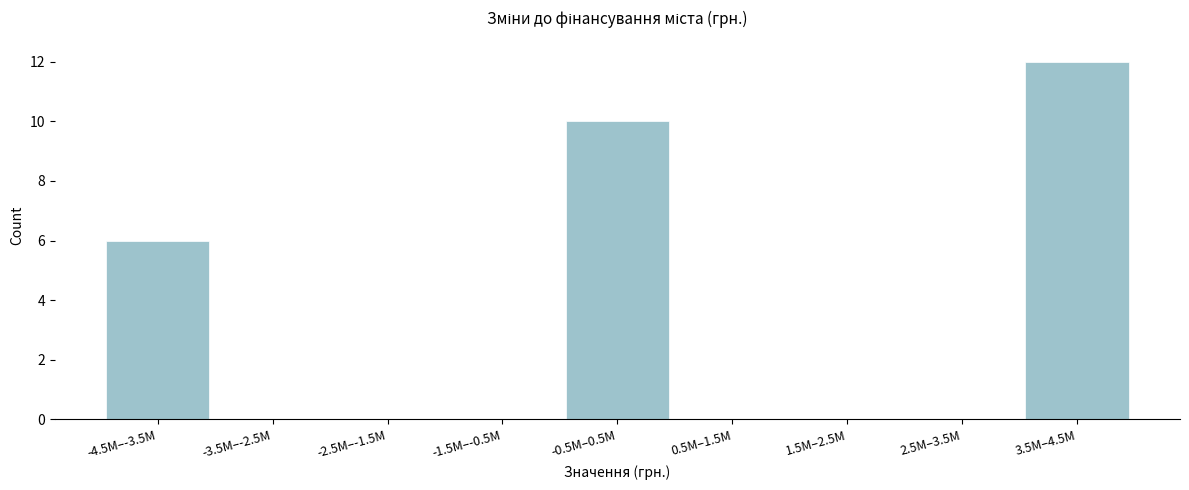

Reading left to right, extract all data points from this chart.

-4.5M–-3.5M=6	-3.5M–-2.5M=0	-2.5M–-1.5M=0	-1.5M–-0.5M=0	-0.5M–0.5M=10	0.5M–1.5M=0	1.5M–2.5M=0	2.5M–3.5M=0	3.5M–4.5M=12